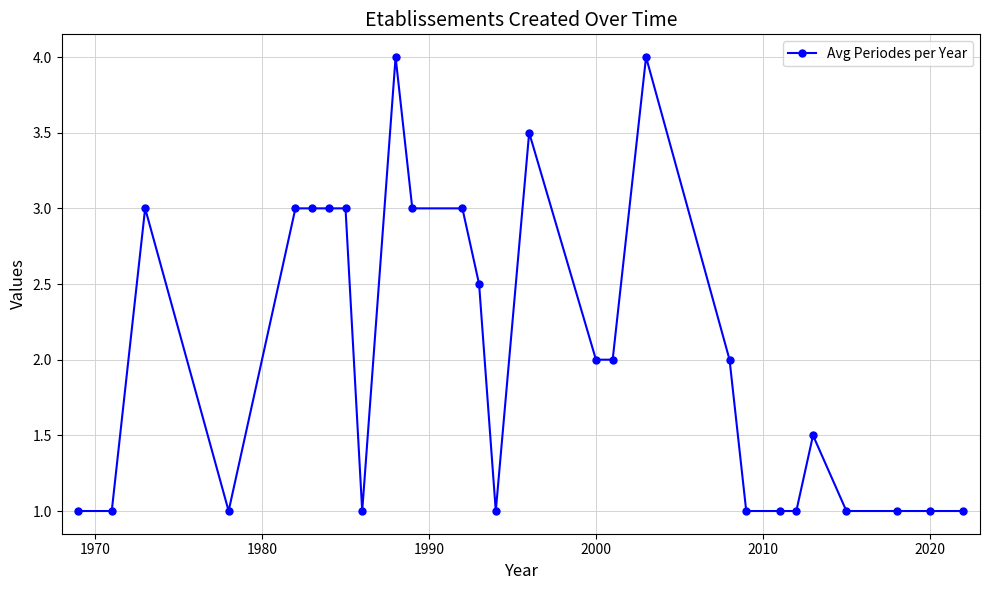

What is the value of the 18th point from the left?

4.0